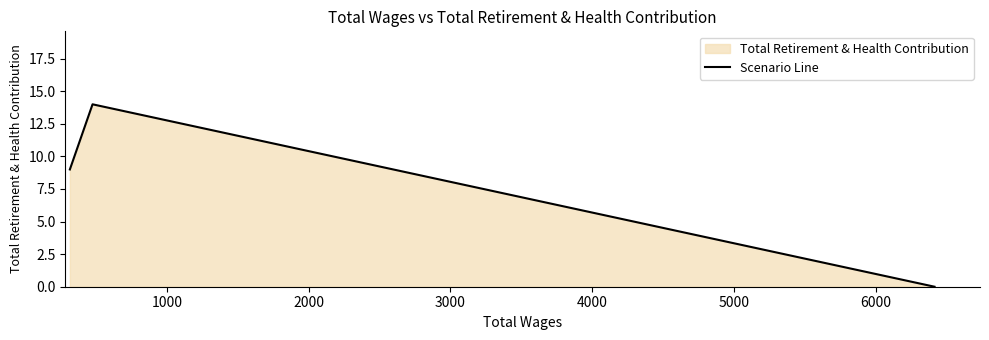

What is the value of the 2nd point from the left?

14